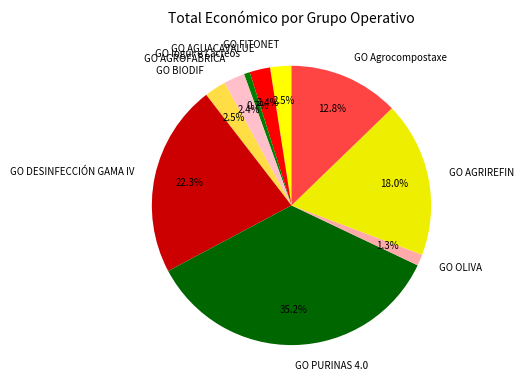

Which slice is the largest?

GO PURINAS 4.0